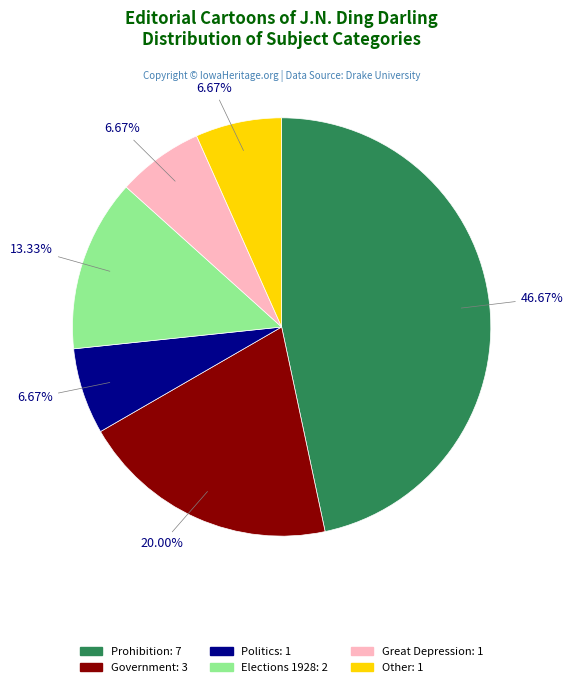

Does Elections 1928 account for over 50% of the chart?

No